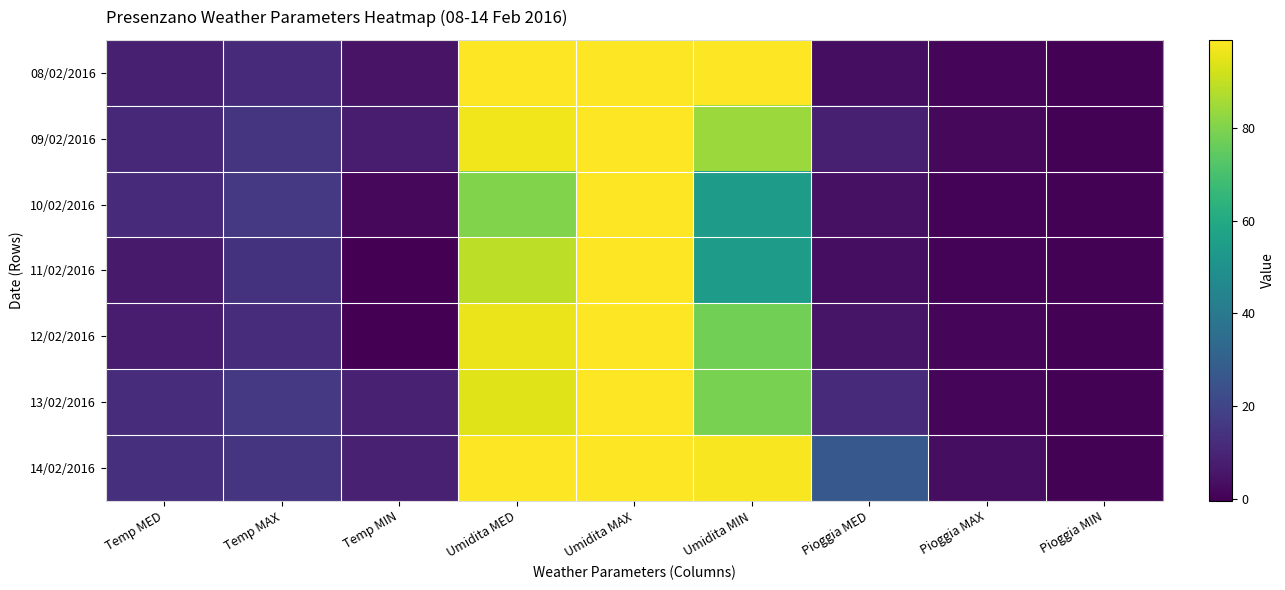

At how many categories does at least one series exceed 14?

5